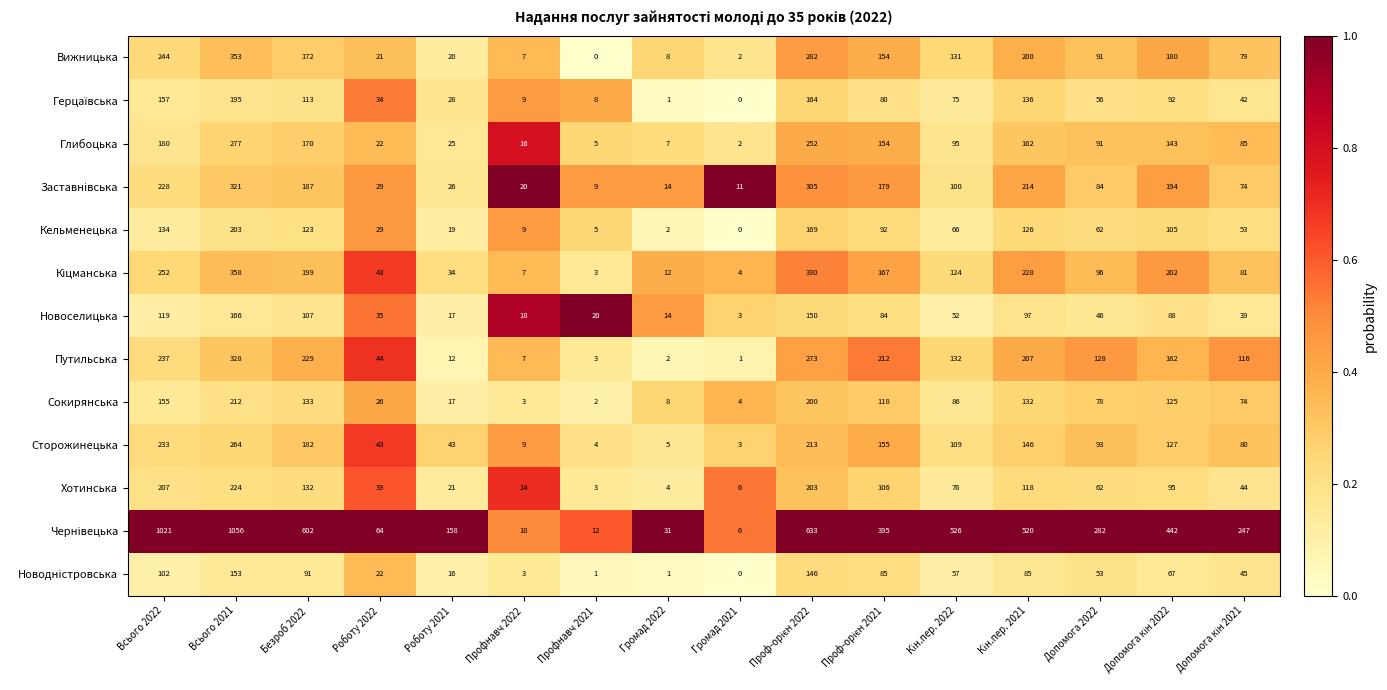

What is the greatest value displayed?

1056